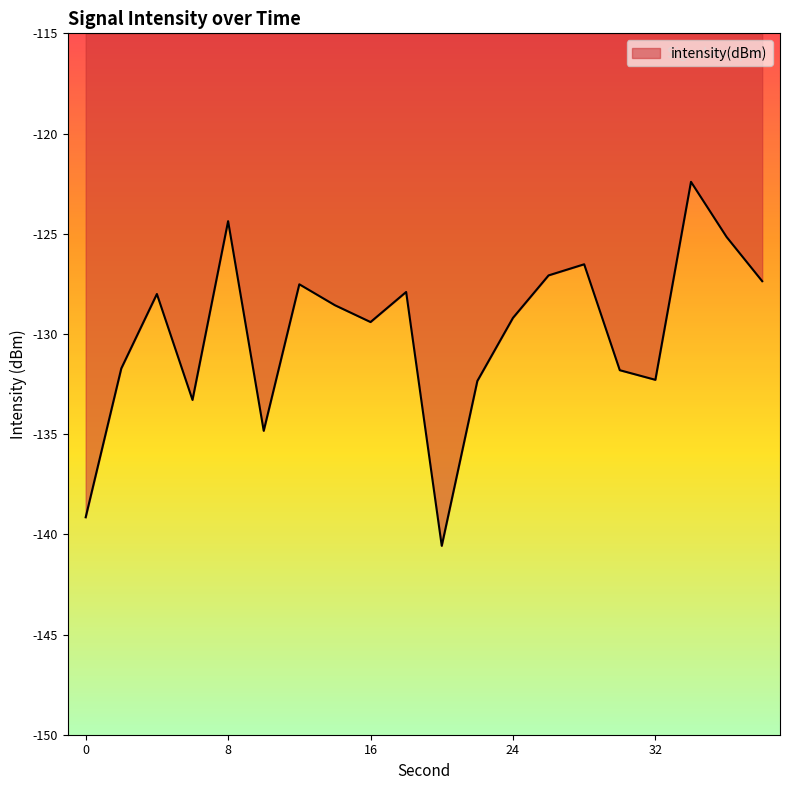

How many lines are shown in the chart?

1